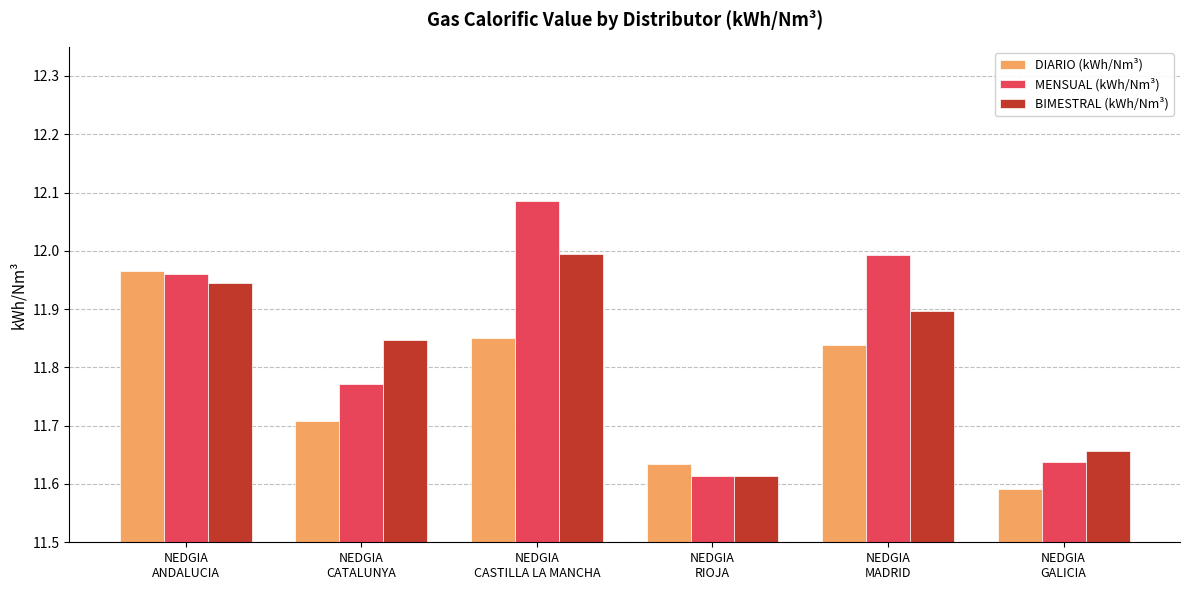

What is the label of the 4th bar from the right?

NEDGIA
CASTILLA LA MANCHA